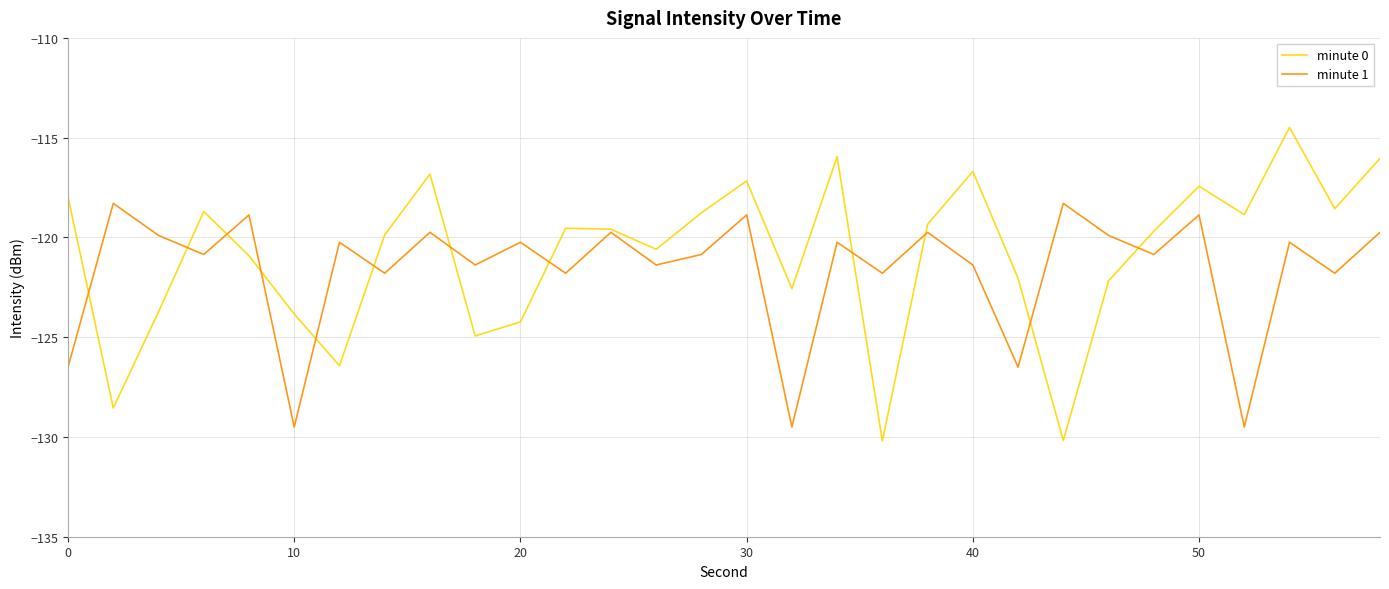

Which series has the largest range (max minus min)?

minute 0